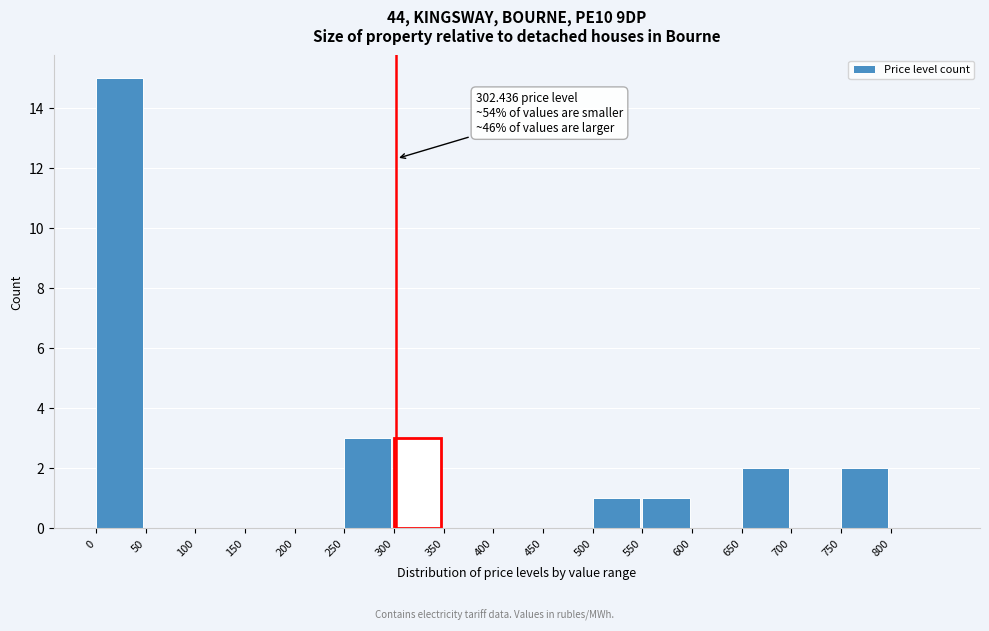

Which range on the x-axis has the tallest bar?

0 to 50